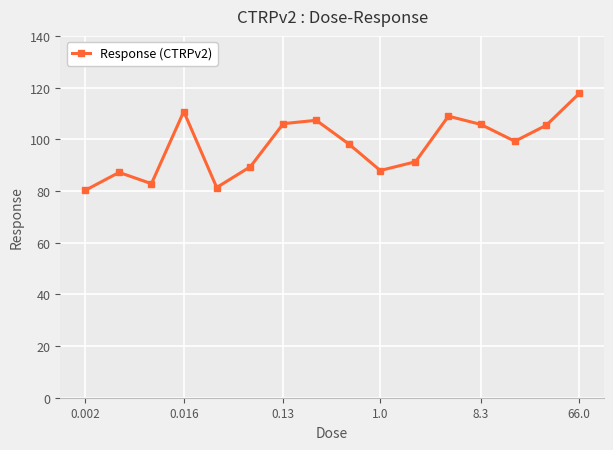

What is the value of the 3rd point from the left?

82.9